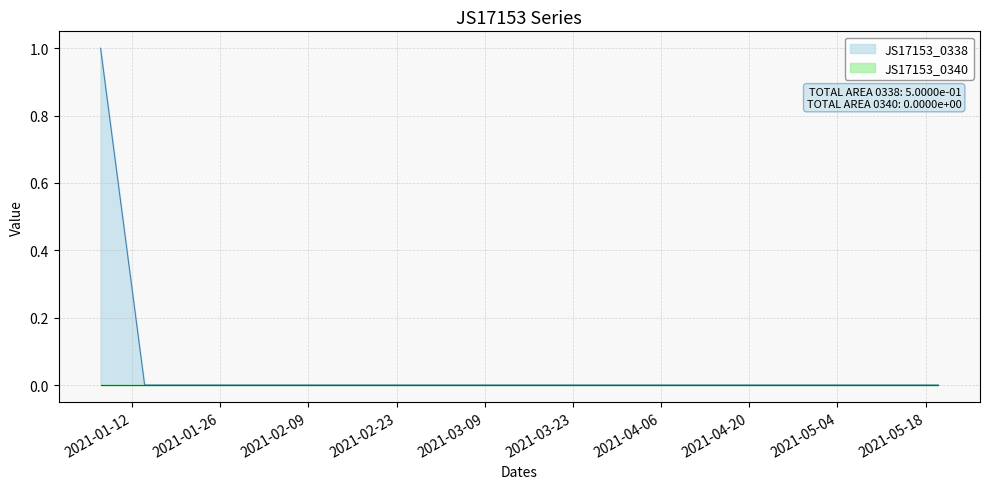

Which label corresponds to the smallest value in the chart?

2021-01-14